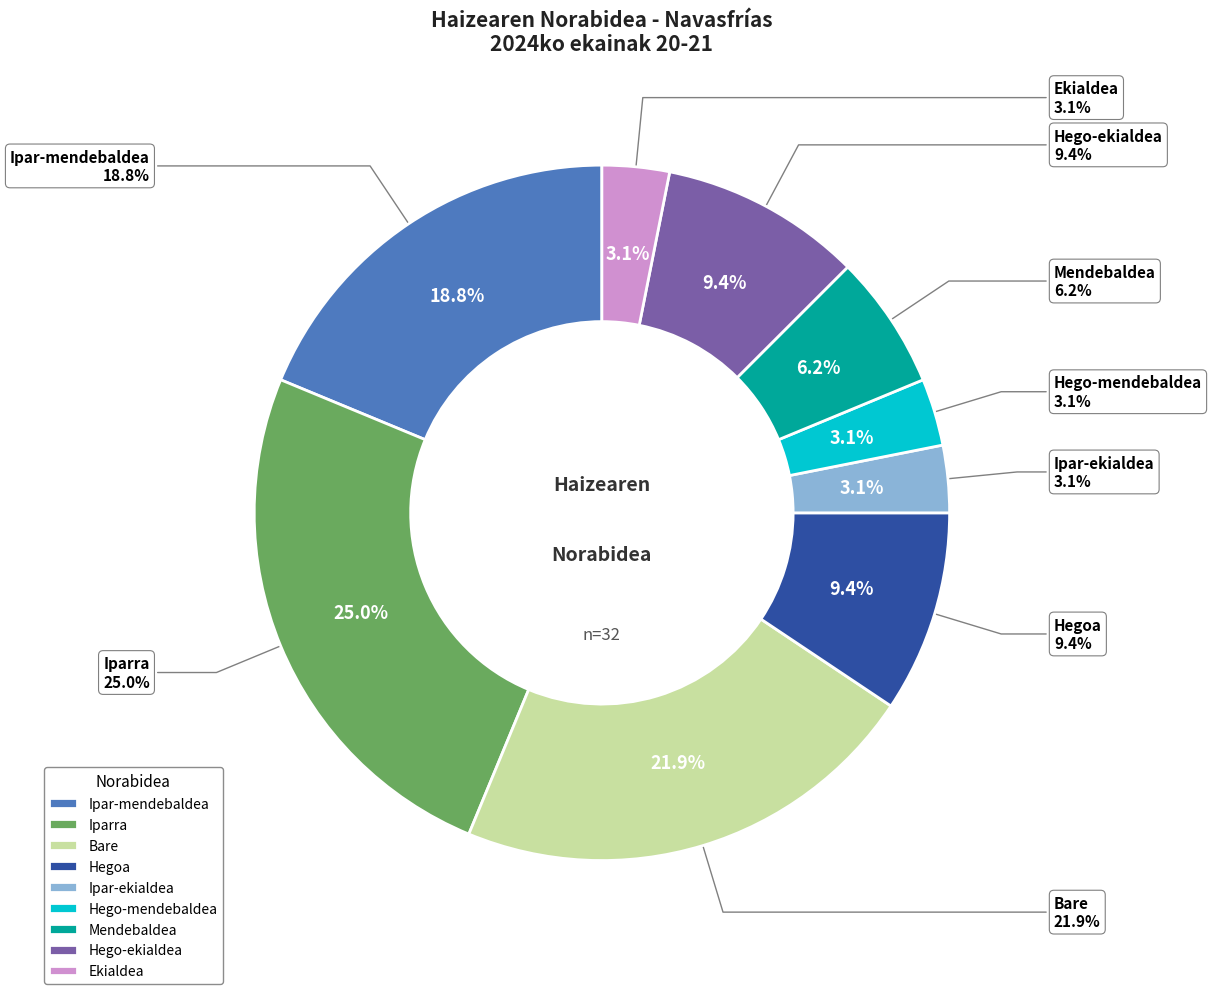

To the nearest percent, what is the average slice percentage?

11%